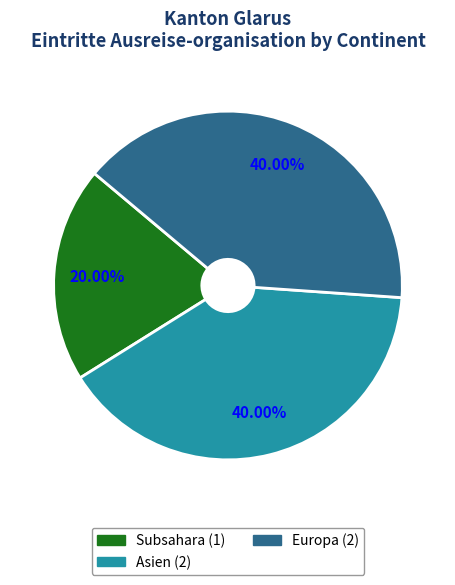

Does any single category account for the majority?

No